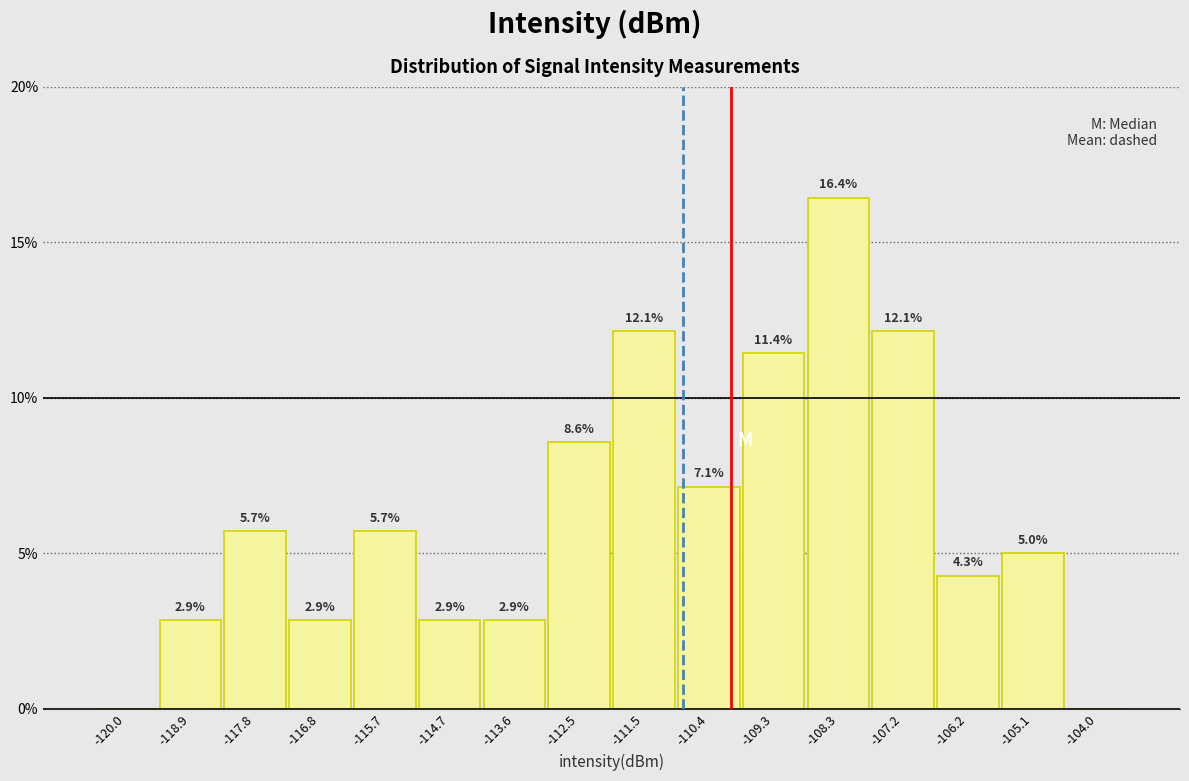

Over which range of the x-axis is the bar tallest?

-108.8 to -107.8